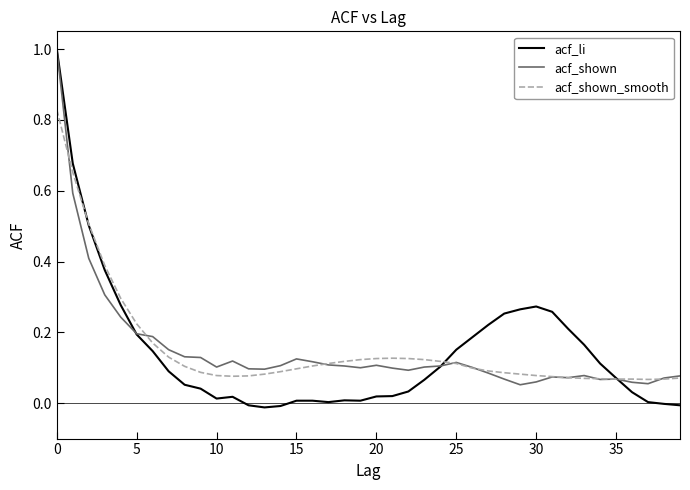

How many lines are shown in the chart?

3